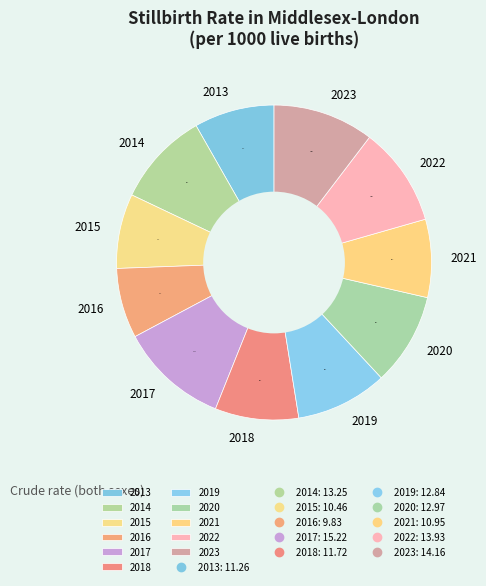

The 2013 slice represents 8% of the pie. True or false?

True